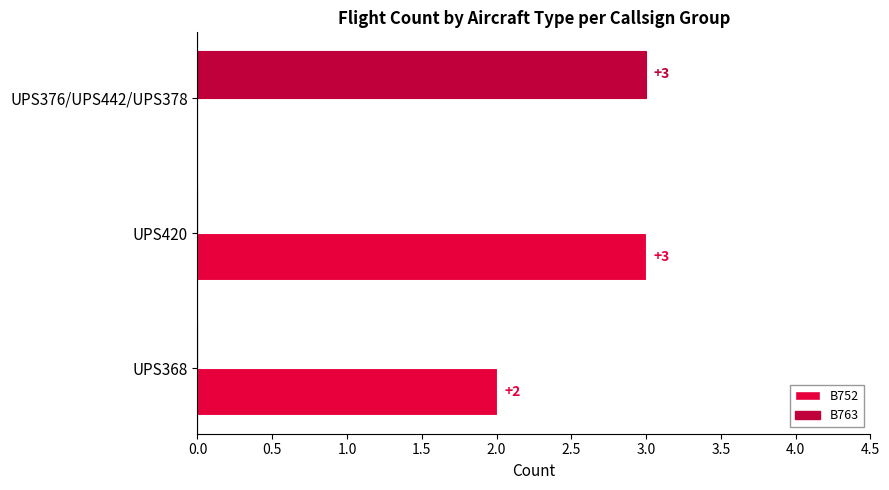

The B763 series shows 3 at UPS376/UPS442/UPS378. True or false?

True